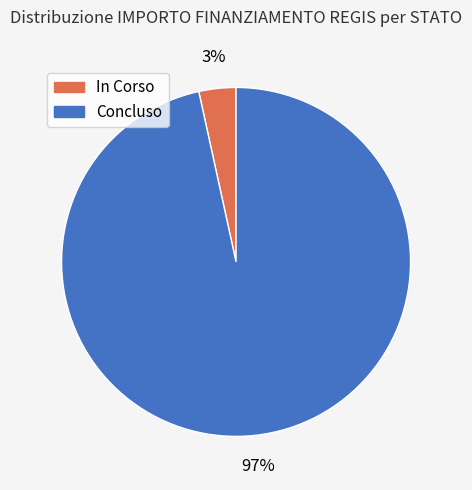

Is it true that Concluso is 97% of the pie?

True